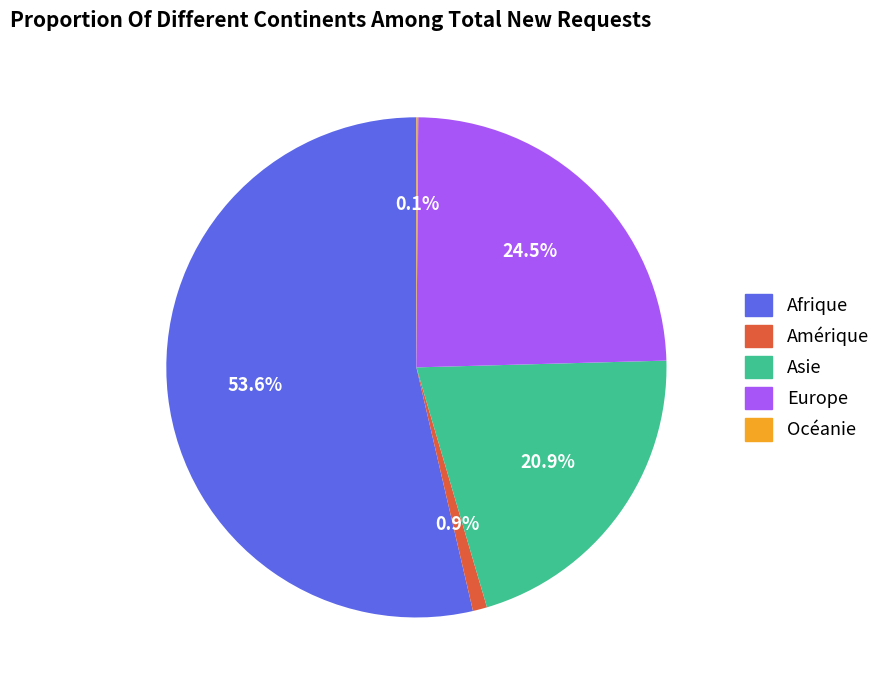

Is there any slice that represents more than half of the pie?

Yes